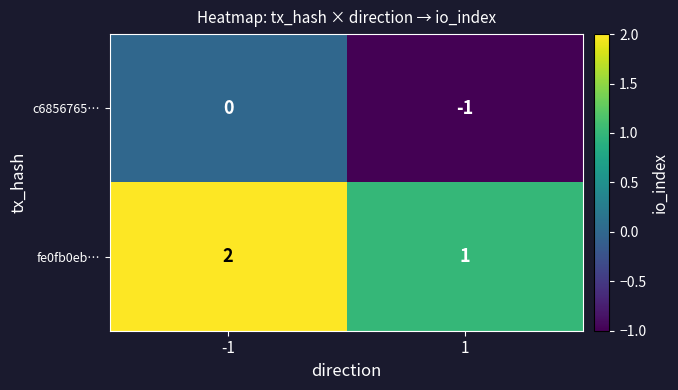

True or false: c6856765… has a value of 1 at -1.

False